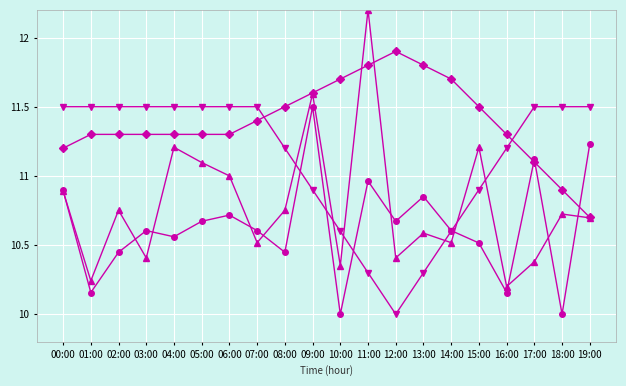

What is the difference between the highest and lowest values at 17:00?

1.1